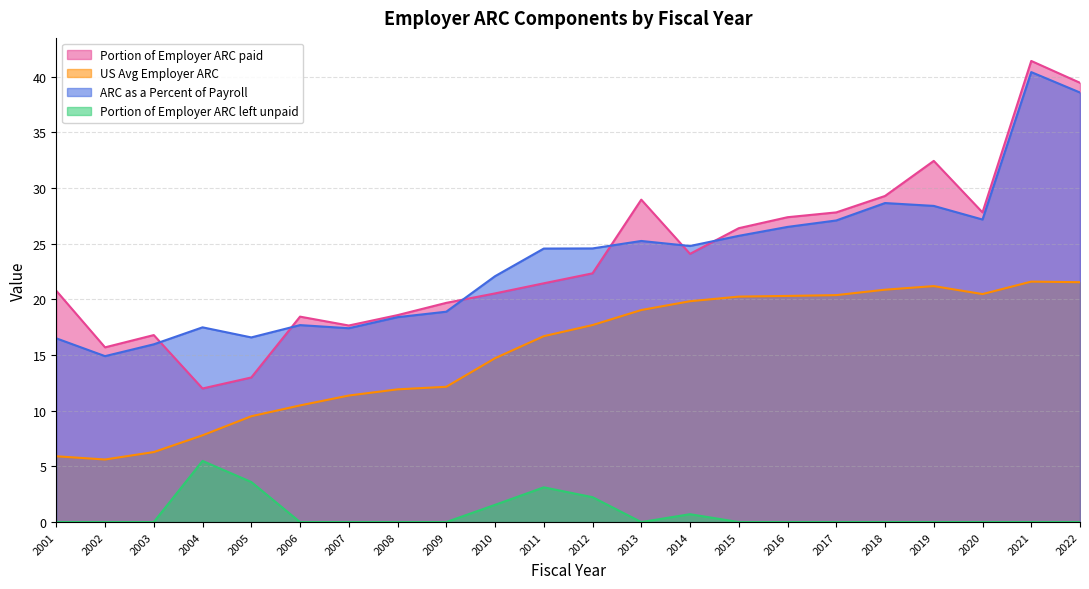

How many data points does each series have?

22